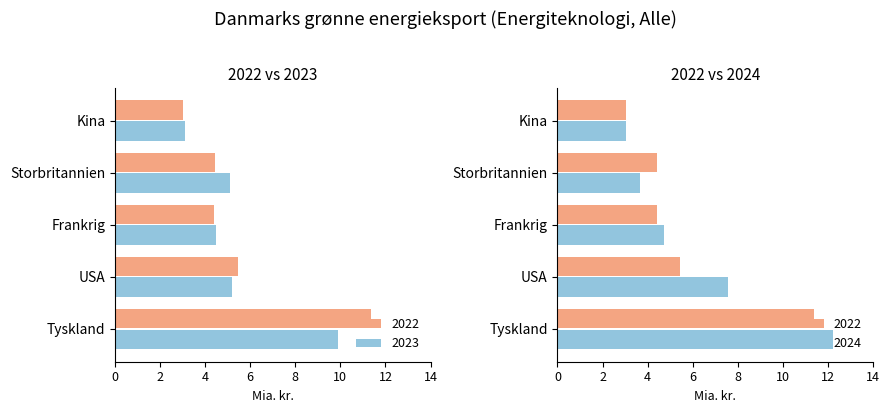

Does the chart contain stacked bars?

No